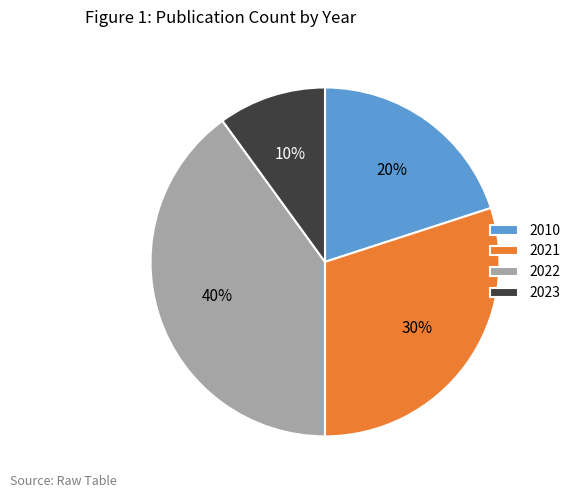

Between 2023 and 2010, which is larger?

2010